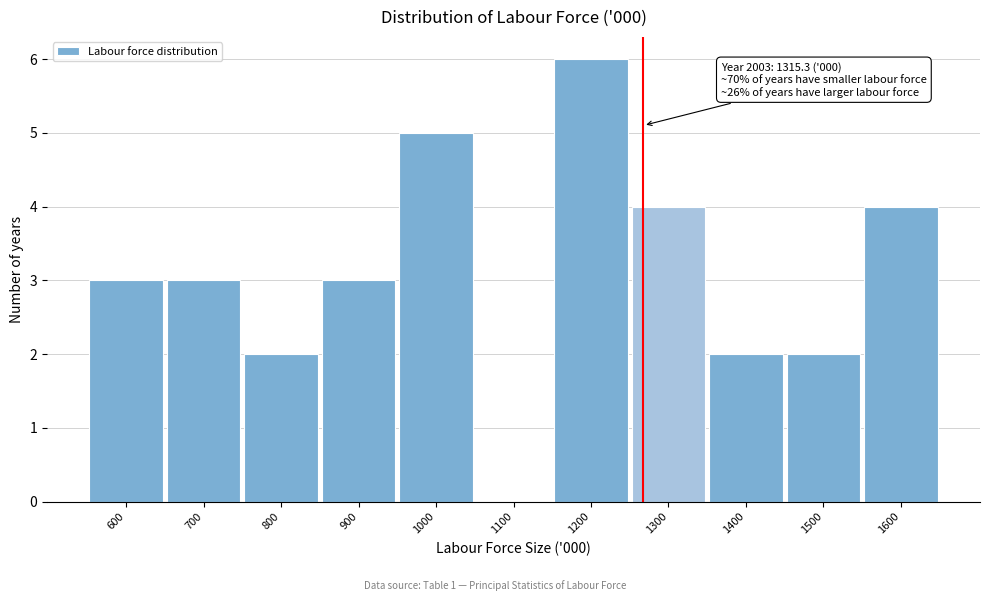

Reading left to right, what are all the values shown in this chart?

600=3	700=3	800=2	900=3	1000=5	1100=0	1200=6	1300=4	1400=2	1500=2	1600=4